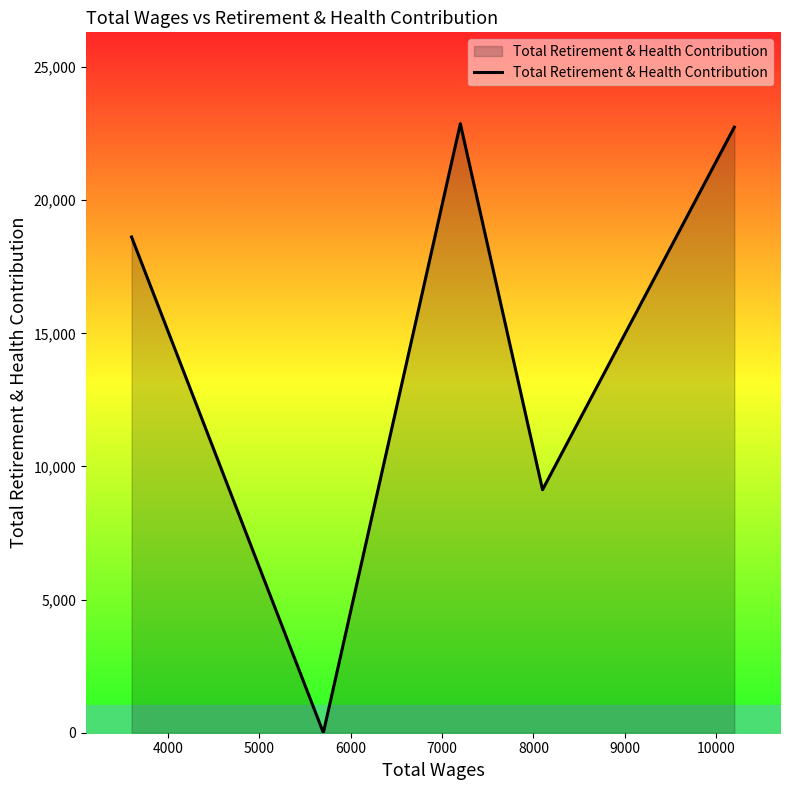

What is the maximum value shown in the chart?

22875